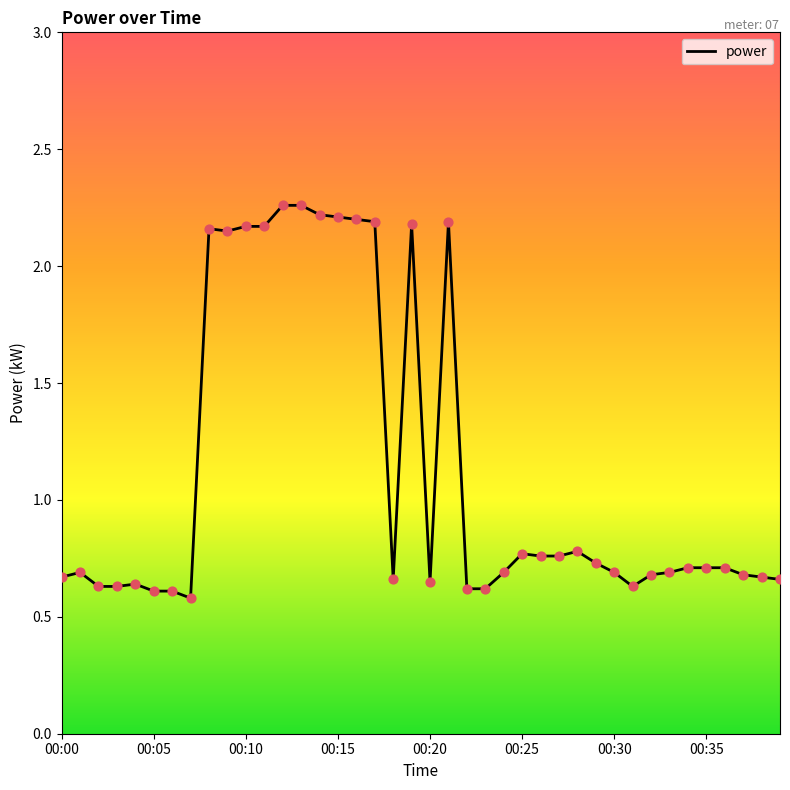

What is the difference between the maximum and minimum values?

1.7